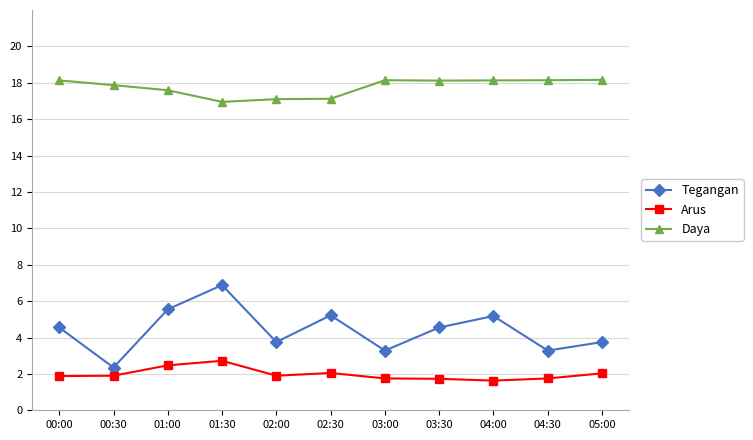

Rank the series by their maximum value, from lowest to highest.

Arus, Tegangan, Daya